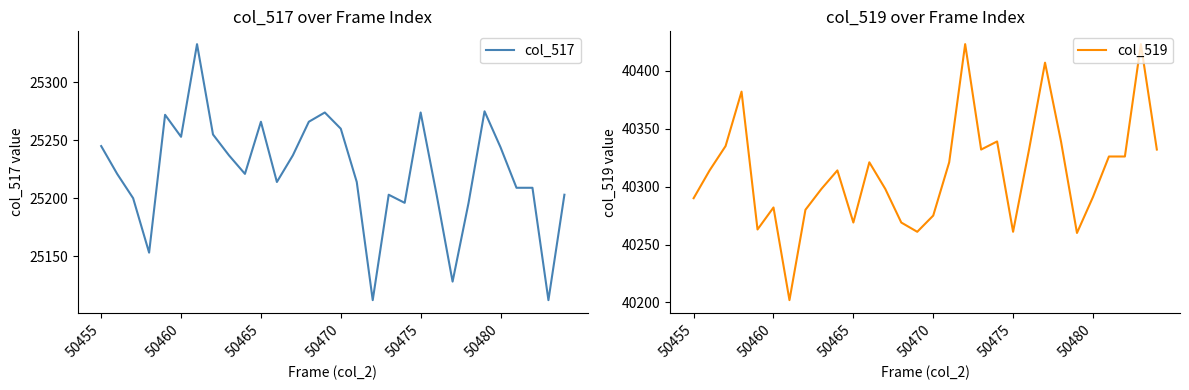

How many interior local valleys does the col_519 series have?

7